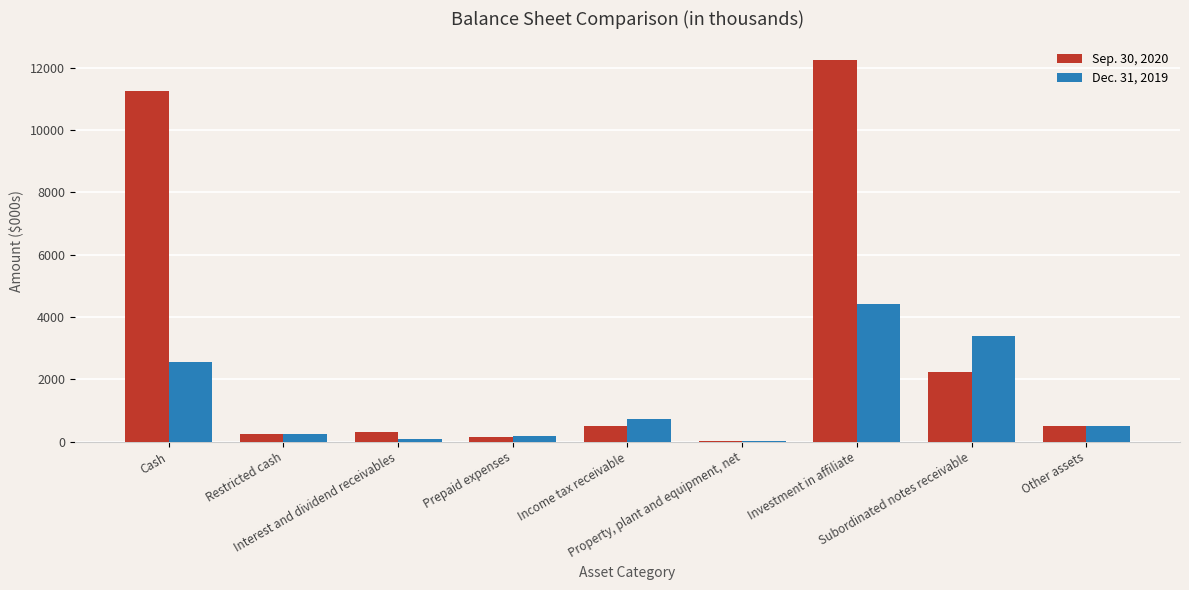

What is the greatest value displayed?

12231